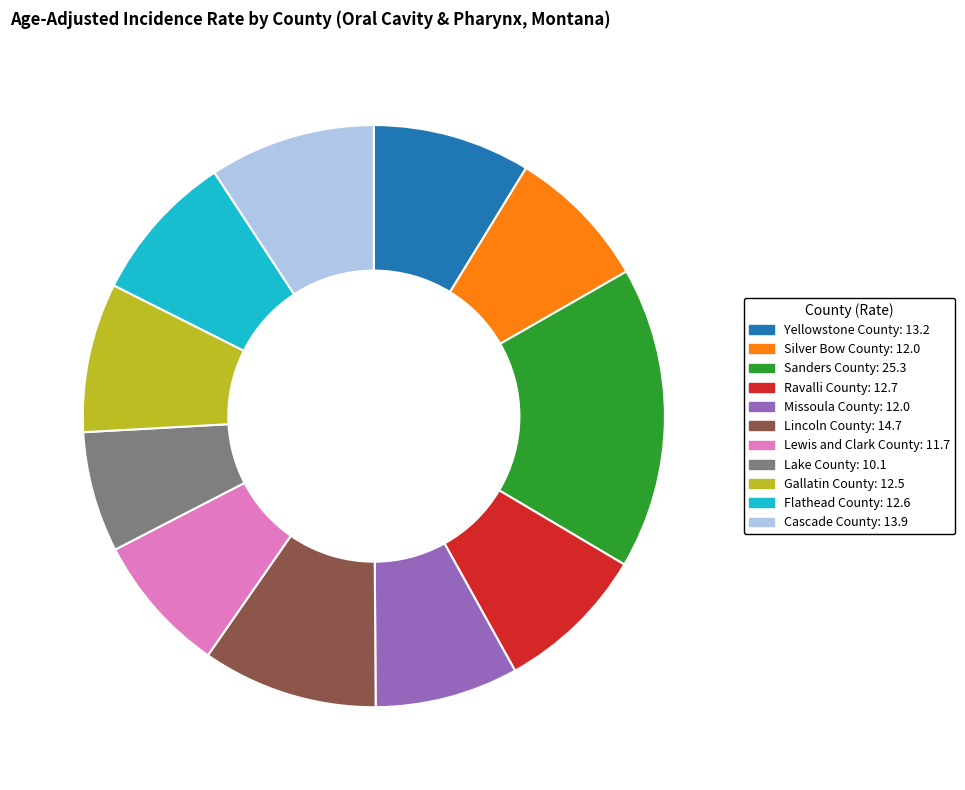

Which slice is the smallest?

Lake County